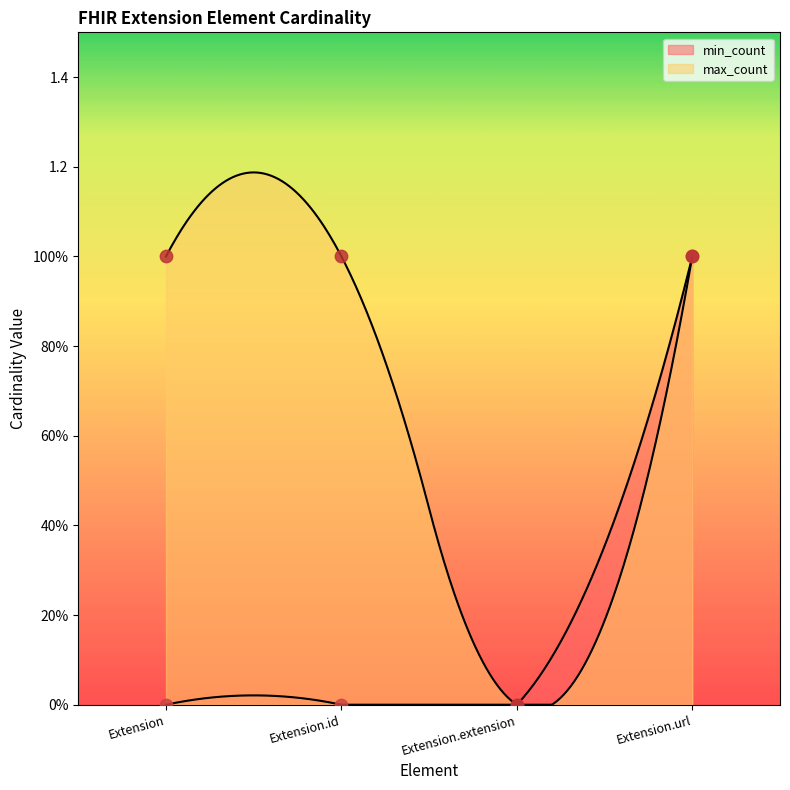

What is the total value across all series at Extension.id?

1